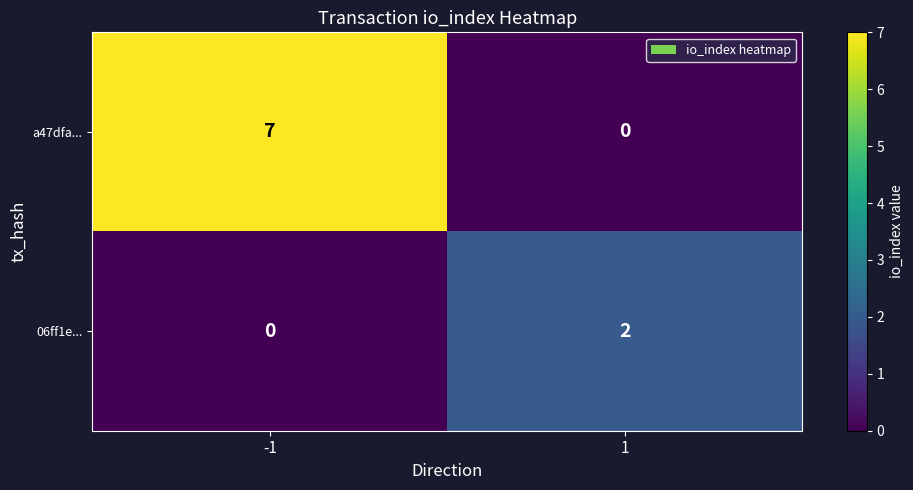

The 06ff1e... series shows 2 at 1. True or false?

True